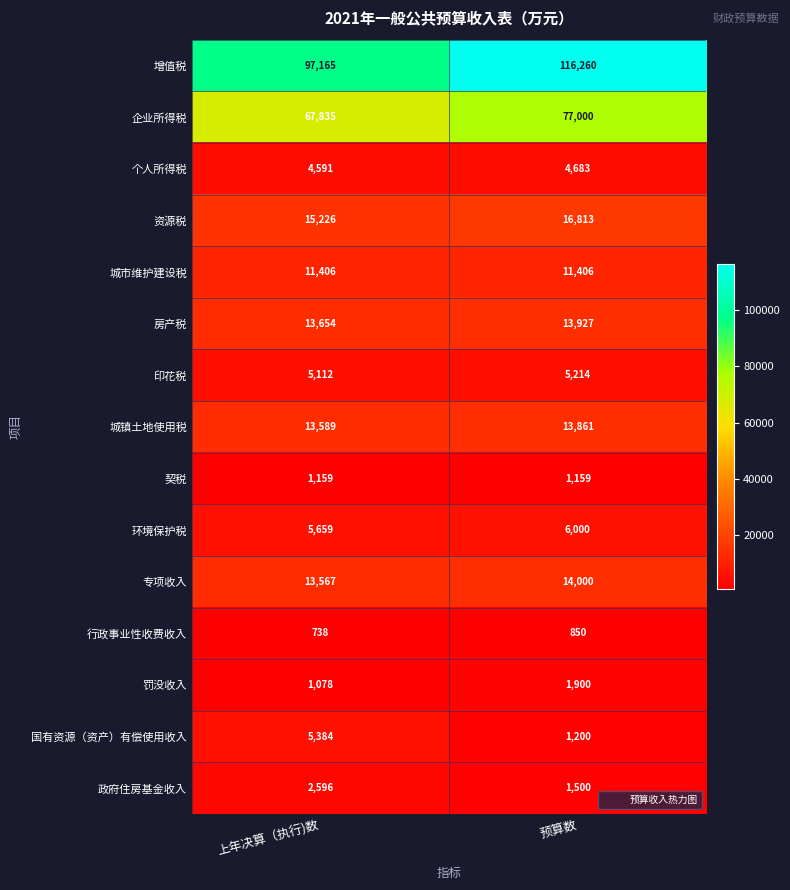

At 上年决算（执行)数, list the series in order from smallest to largest.

行政事业性收费收入, 罚没收入, 契税, 政府住房基金收入, 个人所得税, 印花税, 国有资源（资产）有偿使用收入, 环境保护税, 城市维护建设税, 专项收入, 城镇土地使用税, 房产税, 资源税, 企业所得税, 增值税